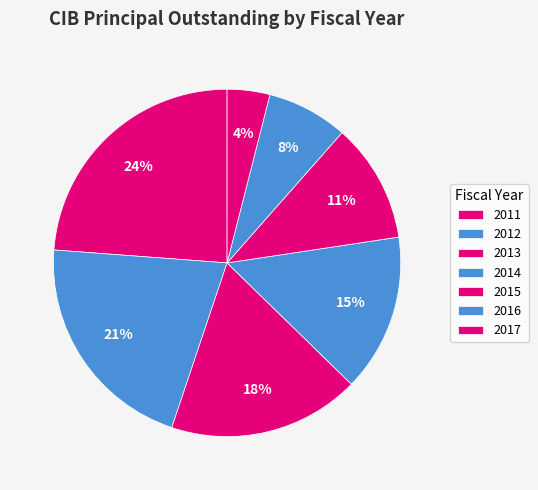

Do 2011 and 2015 together represent more than half of the pie?

No